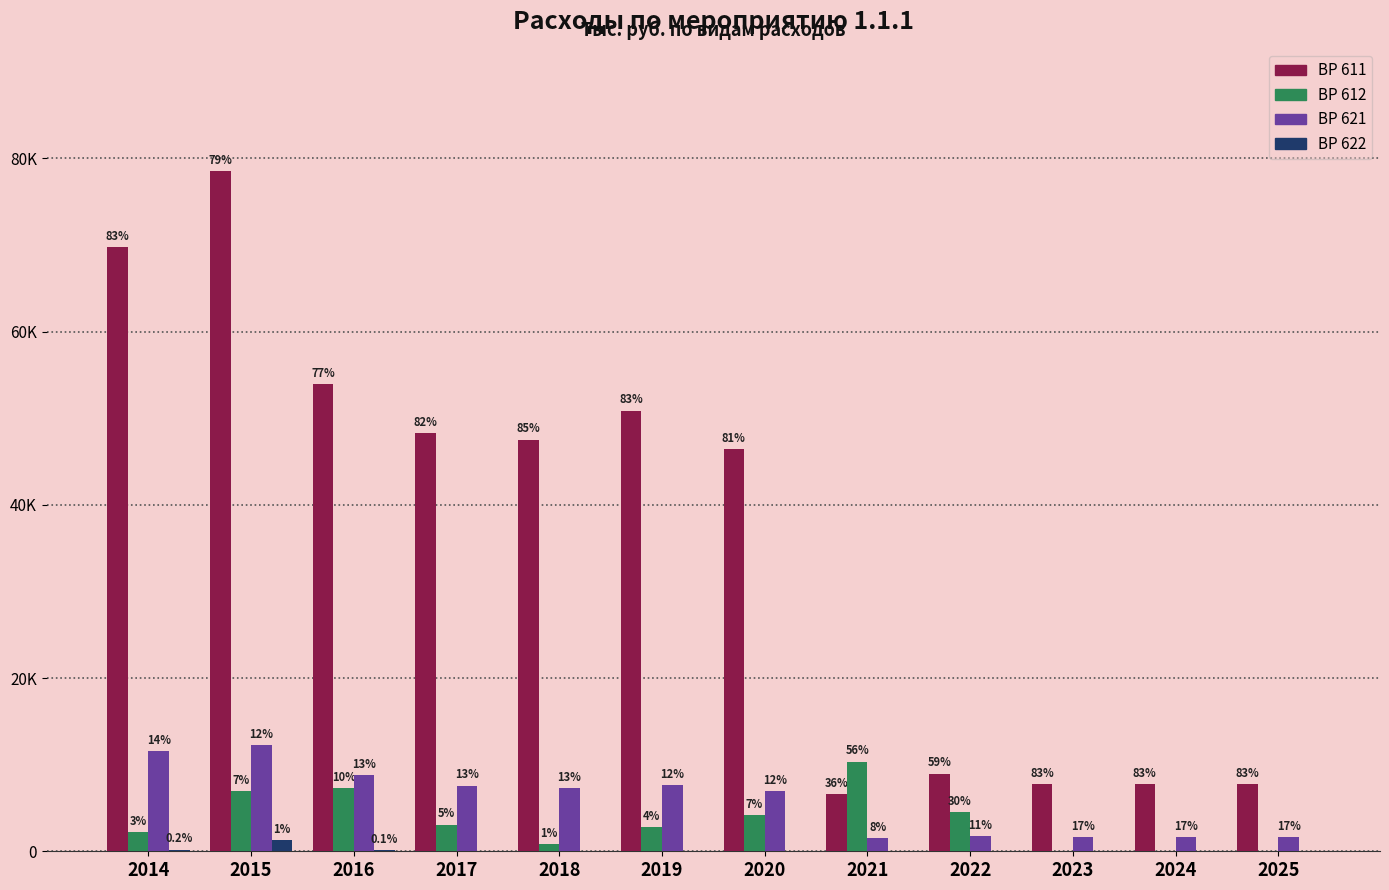

The value of 612 at 2019 is 569.9. True or false?

False